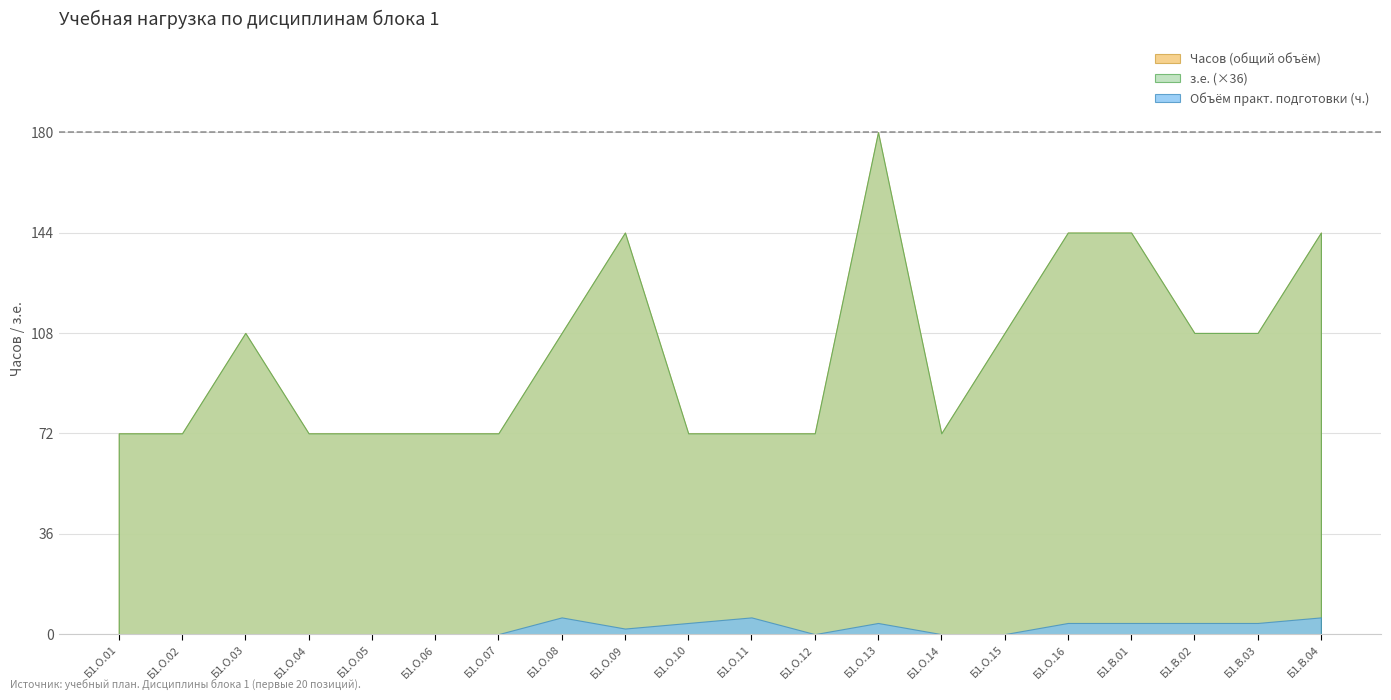

At which label does Часов (общий объём) reach its peak?

Б1.О.13